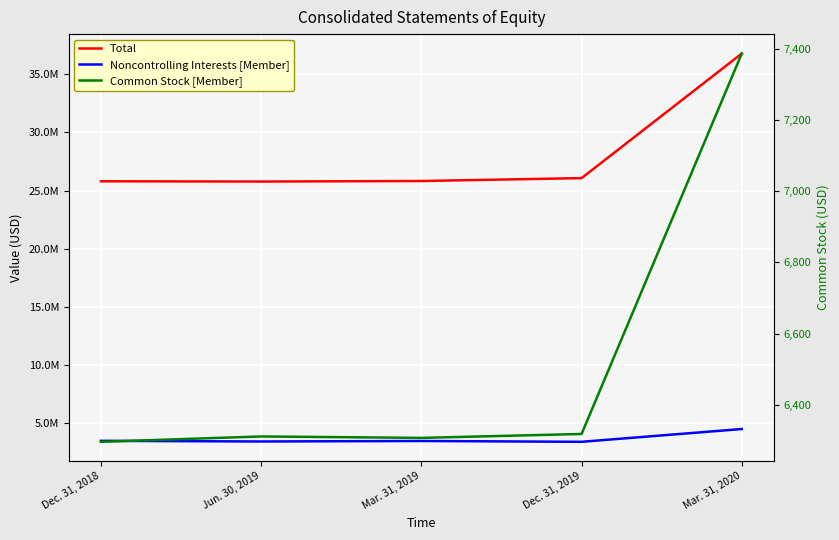

What is the difference between the maximum and minimum values in the Total series?

10998437